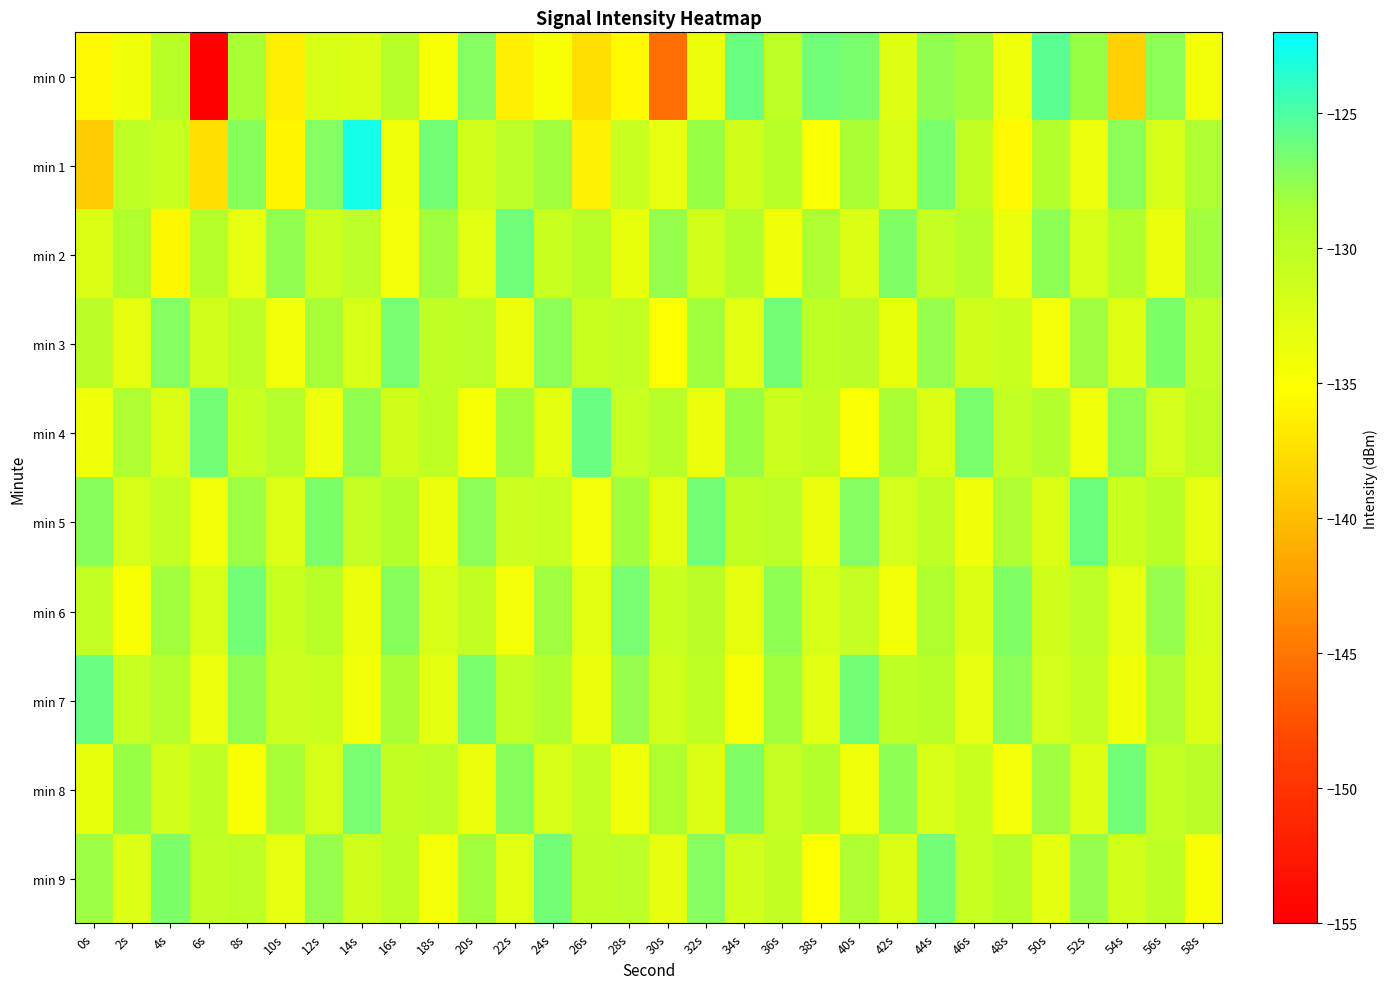

Reading right to left, what are all the values shown in this chart?

min 0: 58s=-134.3	56s=-127.4	54s=-138.6	52s=-127.9	50s=-125.5	48s=-133.9	46s=-128.2	44s=-127.7	42s=-132.7	40s=-126.7	38s=-126.4	36s=-130.0	34s=-126.1	32s=-133.7	30s=-145.6	28s=-135.7	26s=-137.5	24s=-134.5	22s=-136.2	20s=-127.1	18s=-134.6	16s=-129.4	14s=-132.3	12s=-132.1	10s=-136.4	8s=-128.5	6s=-155.1	4s=-129.5	2s=-134.1	0s=-135.6
min 1: 58s=-128.7	56s=-131.9	54s=-127.4	52s=-133.8	50s=-129.1	48s=-135.6	46s=-130.3	44s=-126.7	42s=-132.1	40s=-128.5	38s=-134.8	36s=-129.6	34s=-131.4	32s=-127.9	30s=-133.2	28s=-130.7	26s=-136.1	24s=-128.3	22s=-129.8	20s=-131.5	18s=-126.5	16s=-134.0	14s=-122.8	12s=-127.0	10s=-135.9	8s=-127.2	6s=-137.5	4s=-130.9	2s=-130.0	0s=-138.9
min 2: 58s=-128.3	56s=-133.5	54s=-129.0	52s=-131.8	50s=-127.5	48s=-133.7	46s=-129.3	44s=-130.6	42s=-126.9	40s=-132.4	38s=-128.6	36s=-134.0	34s=-129.2	32s=-131.5	30s=-127.8	28s=-133.4	26s=-129.5	24s=-130.9	22s=-126.3	20s=-132.7	18s=-128.1	16s=-134.4	14s=-129.8	12s=-131.2	10s=-127.6	8s=-133.1	6s=-129.4	4s=-135.7	2s=-128.9	0s=-132.3
min 3: 58s=-130.4	56s=-126.8	54s=-132.6	52s=-128.1	50s=-134.5	48s=-130.8	46s=-131.3	44s=-127.7	42s=-133.4	40s=-129.7	38s=-130.1	36s=-126.4	34s=-132.8	32s=-128.2	30s=-134.9	28s=-130.5	26s=-131.0	24s=-127.3	22s=-133.6	20s=-129.8	18s=-130.2	16s=-126.6	14s=-132.0	12s=-128.4	10s=-134.2	8s=-129.9	6s=-131.6	4s=-127.1	2s=-133.3	0s=-129.7
min 4: 58s=-130.2	56s=-131.7	54s=-127.4	52s=-133.9	50s=-129.1	48s=-130.5	46s=-126.7	44s=-132.4	42s=-128.5	40s=-134.8	38s=-130.3	36s=-131.1	34s=-127.9	32s=-133.5	30s=-129.4	28s=-130.7	26s=-126.1	24s=-132.9	22s=-128.2	20s=-134.6	18s=-130.0	16s=-131.4	14s=-127.6	12s=-133.8	10s=-129.3	8s=-130.8	6s=-126.5	4s=-132.2	2s=-128.7	0s=-134.1
min 5: 58s=-133.2	56s=-129.5	54s=-130.9	52s=-126.2	50s=-132.3	48s=-128.6	46s=-134.0	44s=-130.2	42s=-131.7	40s=-127.1	38s=-133.5	36s=-129.8	34s=-130.3	32s=-126.5	30s=-132.9	28s=-128.3	26s=-134.4	24s=-130.7	22s=-131.1	20s=-127.4	18s=-133.7	16s=-129.2	14s=-130.6	12s=-126.8	10s=-132.5	8s=-128.0	6s=-134.3	4s=-130.4	2s=-131.8	0s=-127.2
min 6: 58s=-132.0	56s=-127.7	54s=-133.1	52s=-129.9	50s=-131.3	48s=-126.9	46s=-132.4	44s=-128.8	42s=-134.2	40s=-130.6	38s=-131.9	36s=-127.5	34s=-133.3	32s=-129.7	30s=-131.0	28s=-126.6	26s=-132.7	24s=-128.1	22s=-134.5	20s=-130.3	18s=-131.8	16s=-127.2	14s=-133.6	12s=-129.5	10s=-130.9	8s=-126.4	6s=-132.1	4s=-128.3	2s=-134.7	0s=-130.5
min 7: 58s=-132.2	56s=-128.7	54s=-134.1	52s=-130.4	50s=-131.7	48s=-127.3	46s=-133.2	44s=-129.6	42s=-130.1	40s=-126.4	38s=-132.7	36s=-128.2	34s=-134.6	32s=-130.1	30s=-131.5	28s=-127.8	26s=-133.5	24s=-129.0	22s=-130.4	20s=-126.7	18s=-132.9	16s=-128.5	14s=-134.3	12s=-130.8	10s=-131.2	8s=-127.6	6s=-133.8	4s=-129.3	2s=-130.7	0s=-126.1
min 8: 58s=-129.7	56s=-130.4	54s=-126.3	52s=-132.6	50s=-128.1	48s=-134.4	46s=-130.8	44s=-132.1	42s=-127.5	40s=-133.9	38s=-129.2	36s=-130.6	34s=-126.9	32s=-132.3	30s=-128.8	28s=-134.1	26s=-130.5	24s=-131.9	22s=-127.2	20s=-133.6	18s=-129.9	16s=-130.3	14s=-126.6	12s=-132.0	10s=-128.4	8s=-134.7	6s=-130.1	4s=-131.6	2s=-127.9	0s=-133.4
min 9: 58s=-134.6	56s=-130.1	54s=-131.5	52s=-127.8	50s=-133.0	48s=-129.4	46s=-130.7	44s=-126.4	42s=-132.2	40s=-128.6	38s=-134.9	36s=-130.3	34s=-131.6	32s=-127.1	30s=-133.3	28s=-129.8	26s=-130.2	24s=-126.5	22s=-132.8	20s=-128.3	18s=-134.5	16s=-130.0	14s=-131.4	12s=-127.7	10s=-133.1	8s=-129.9	6s=-130.3	4s=-126.8	2s=-132.5	0s=-128.0